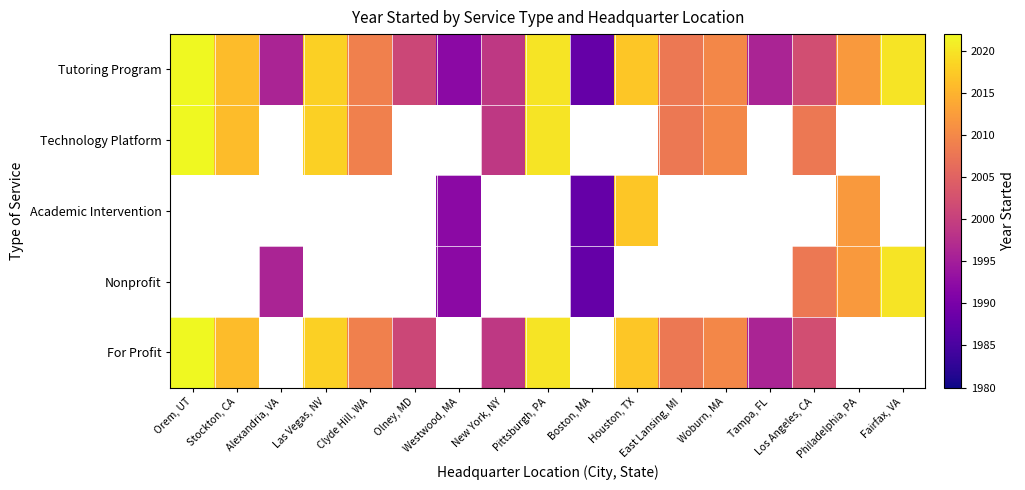

What is the difference between the maximum and minimum values in the Tutoring Program series?

34.0